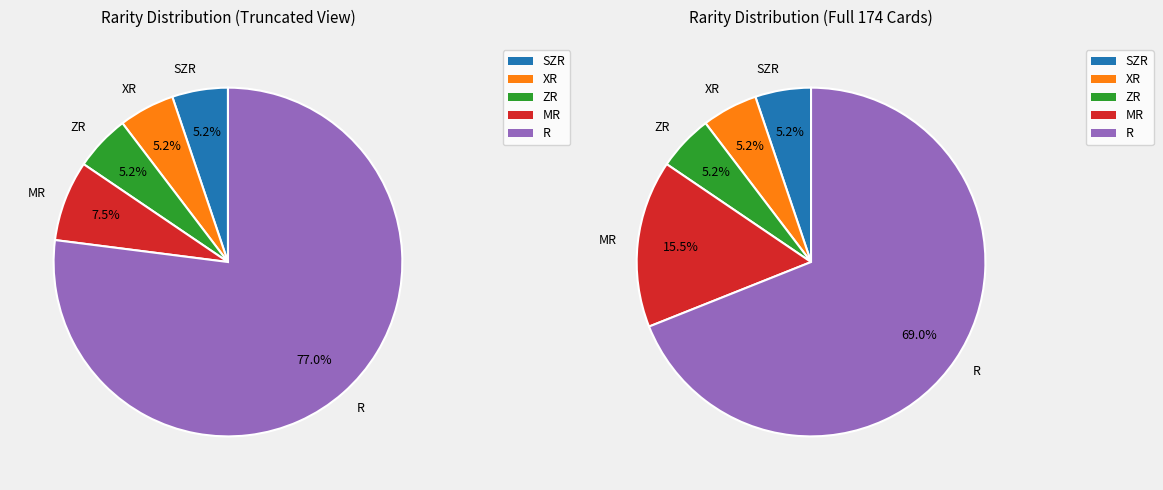

How many segments does this pie chart have?

5